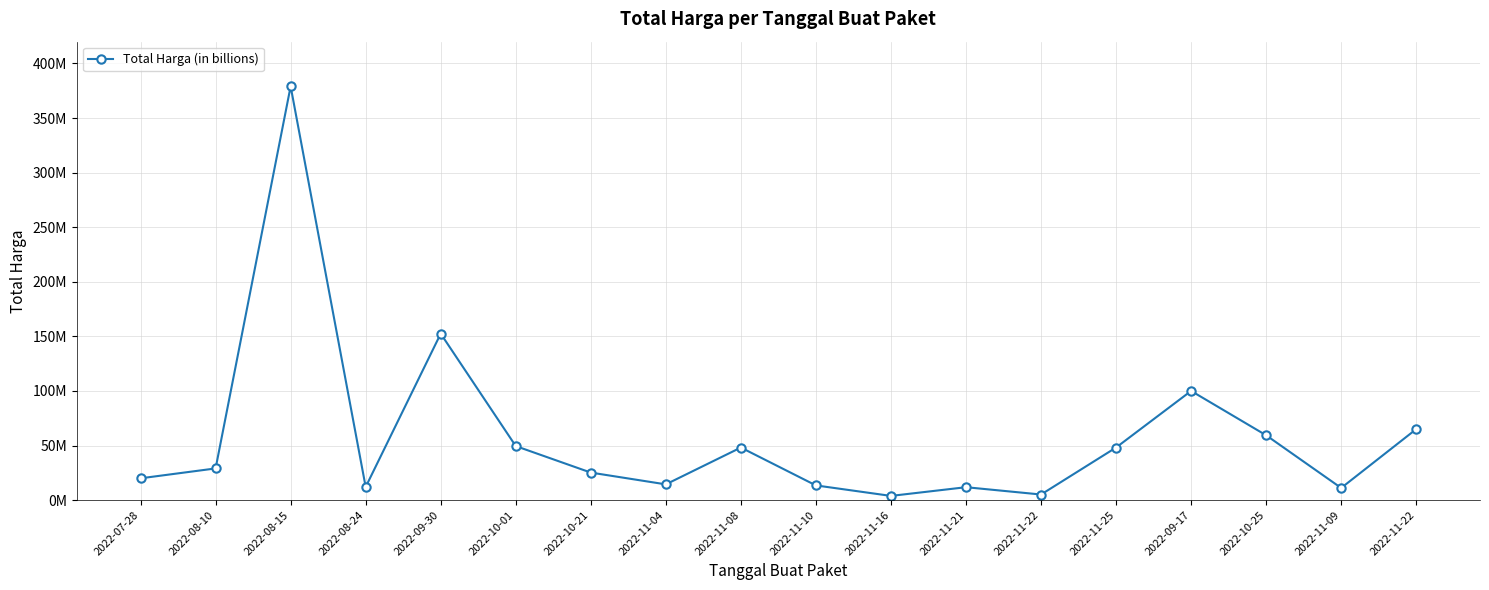

The chart shows a value of 29000000 at 2022-08-10. True or false?

True